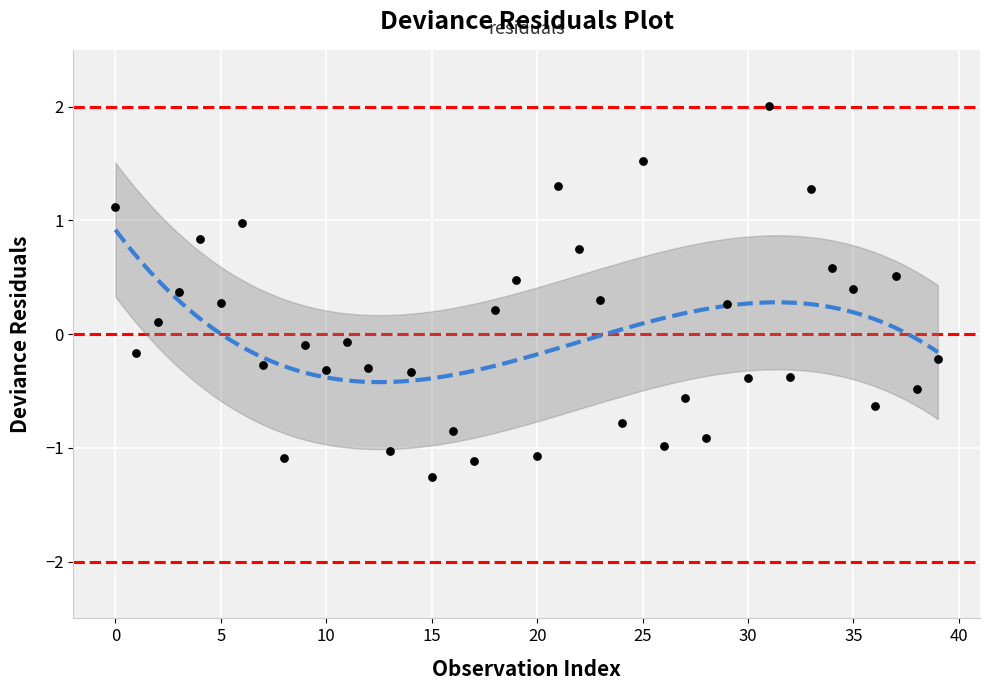

What is the range of Y values (max minus min)?

3.3